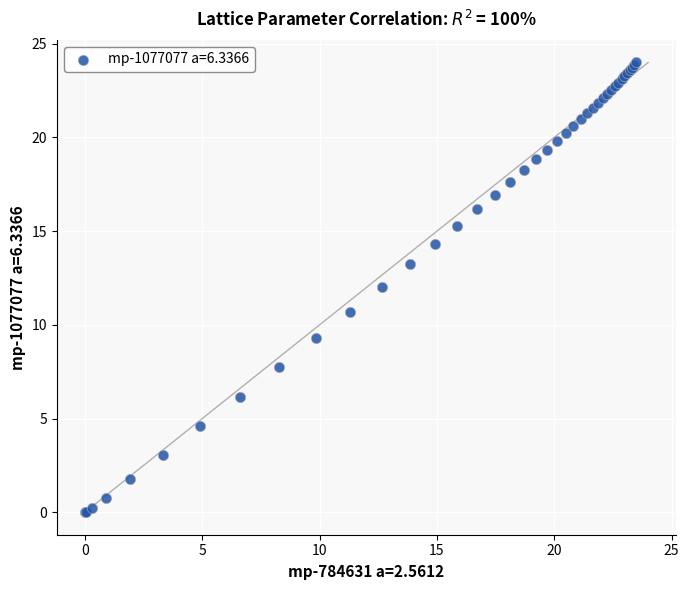

What Y value in the scatter plot is closest to 11?

10.7